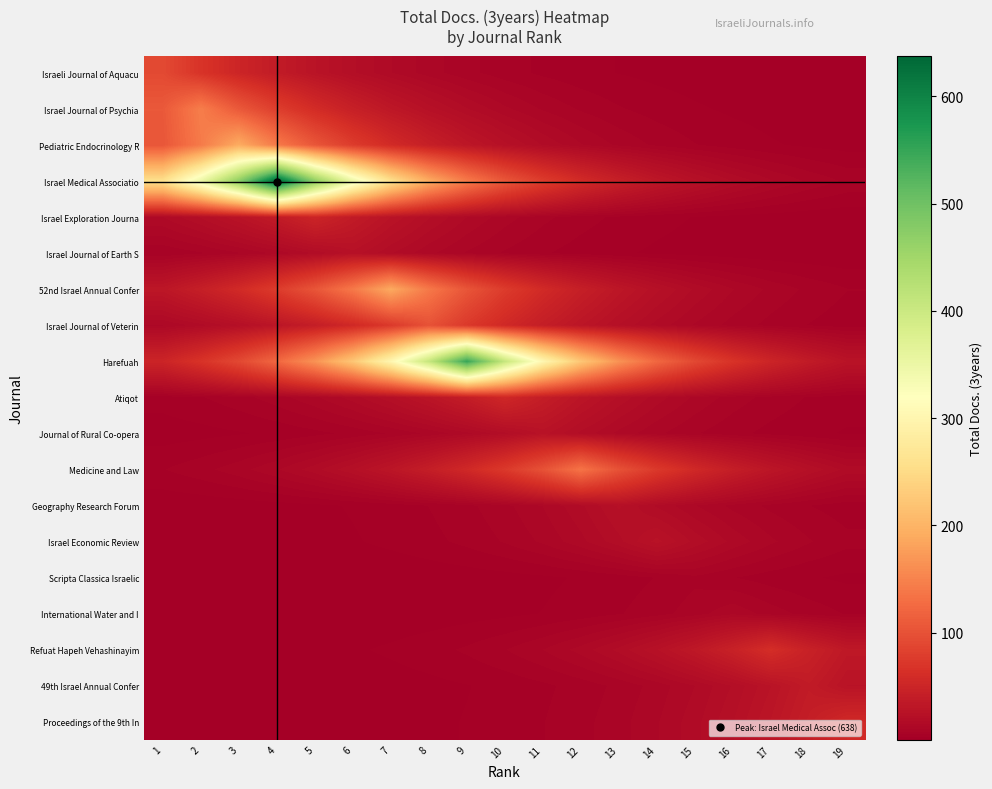

Which series has the widest spread of values?

Israel Medical Associatio